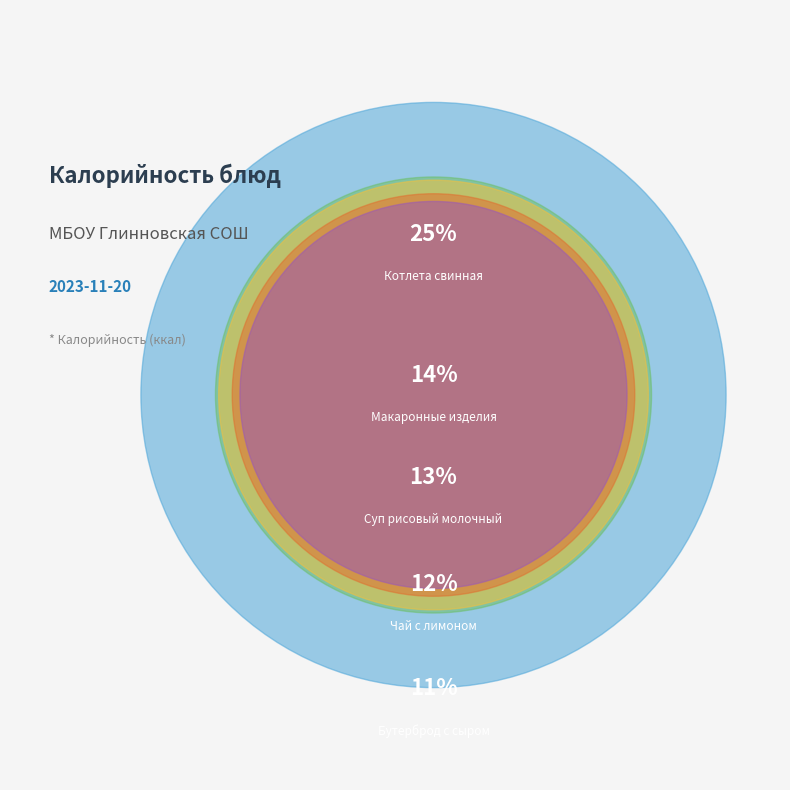

To the nearest percent, what portion does Какао с молоком represent?

9%